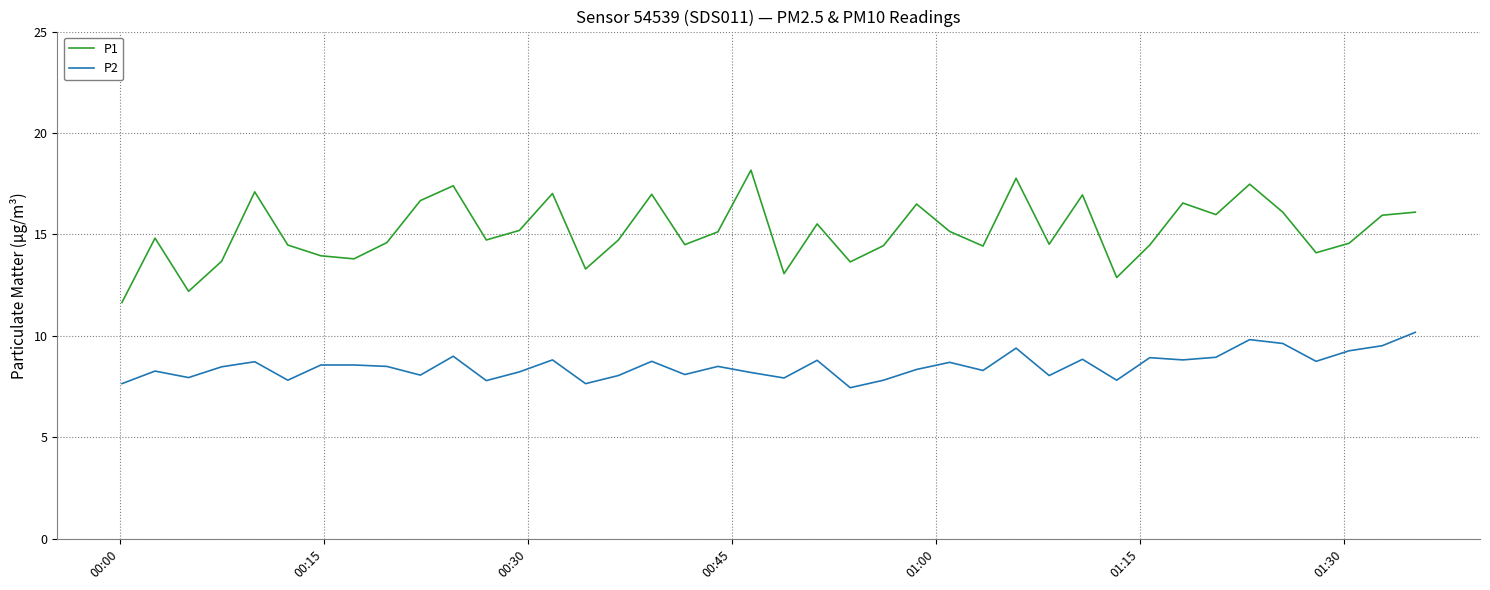

True or false: P2 and P1 cross at least once.

False